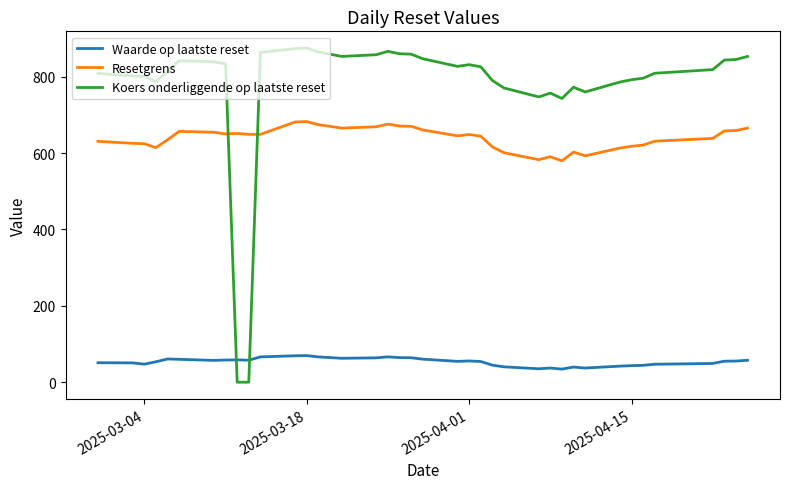

Which series has the largest total across all categories?

Koers onderliggende op laatste reset